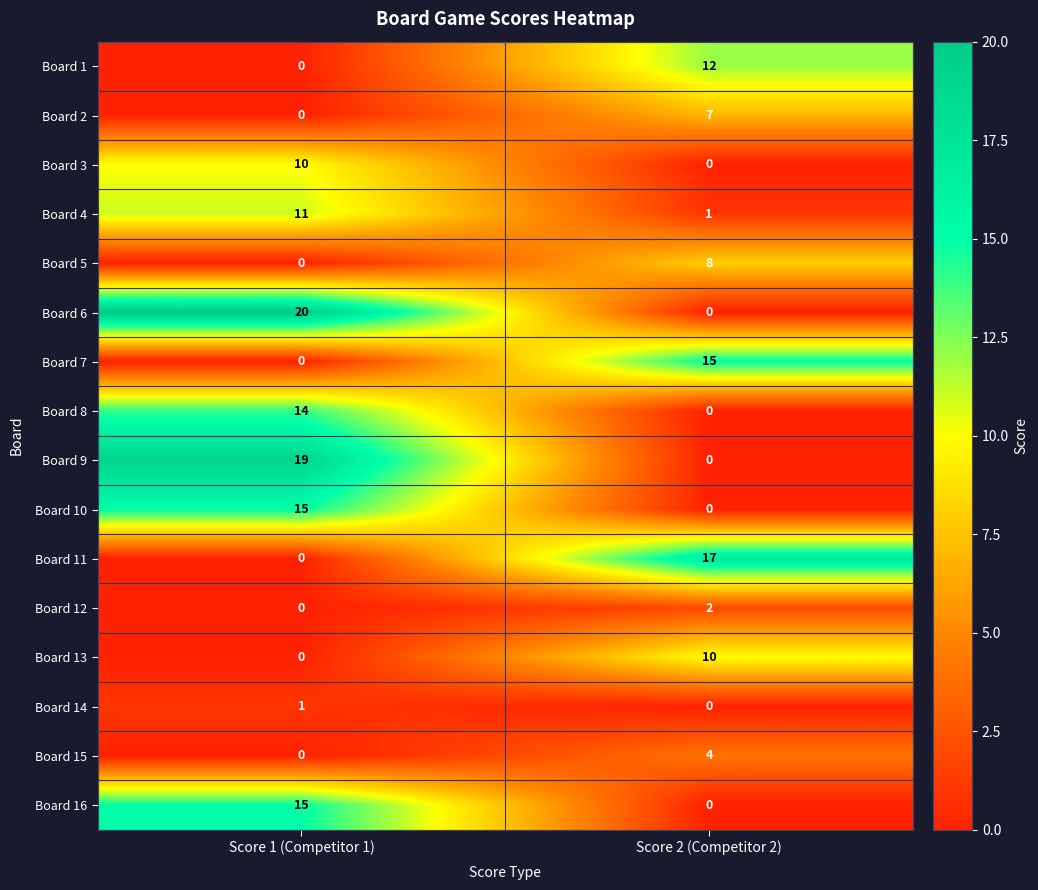

What is the difference between the maximum and minimum values in the Board 3 series?

10